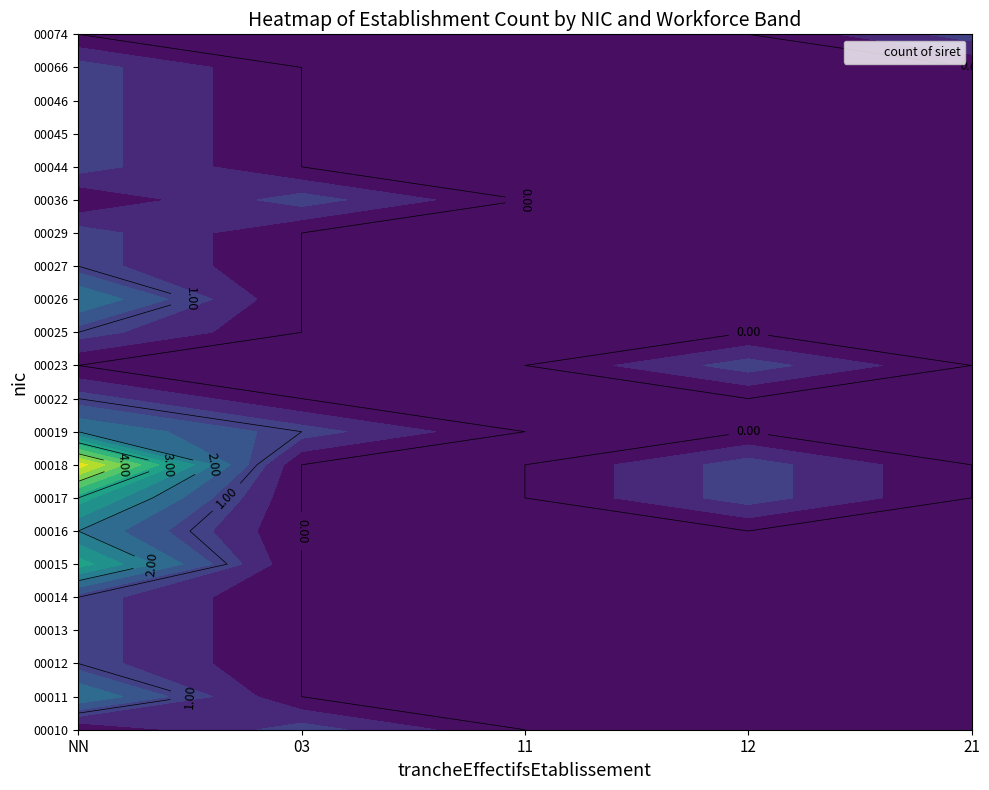

The value of 00044 at 03 is 0. True or false?

True